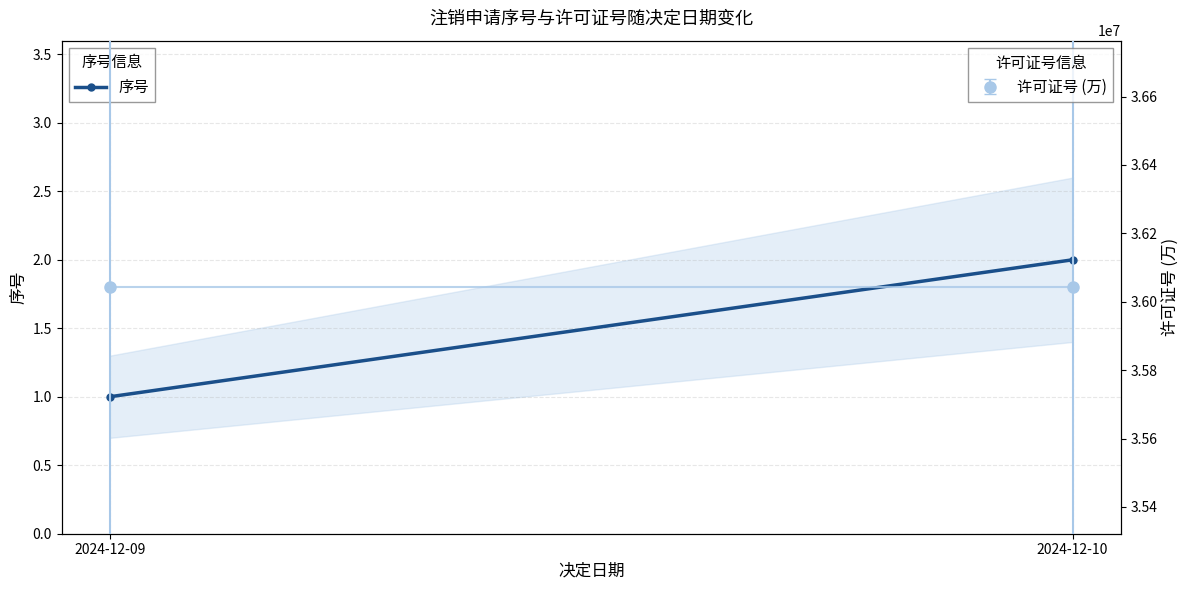

Reading right to left, what are all the values shown in this chart?

2024-12-10=2	2024-12-09=1